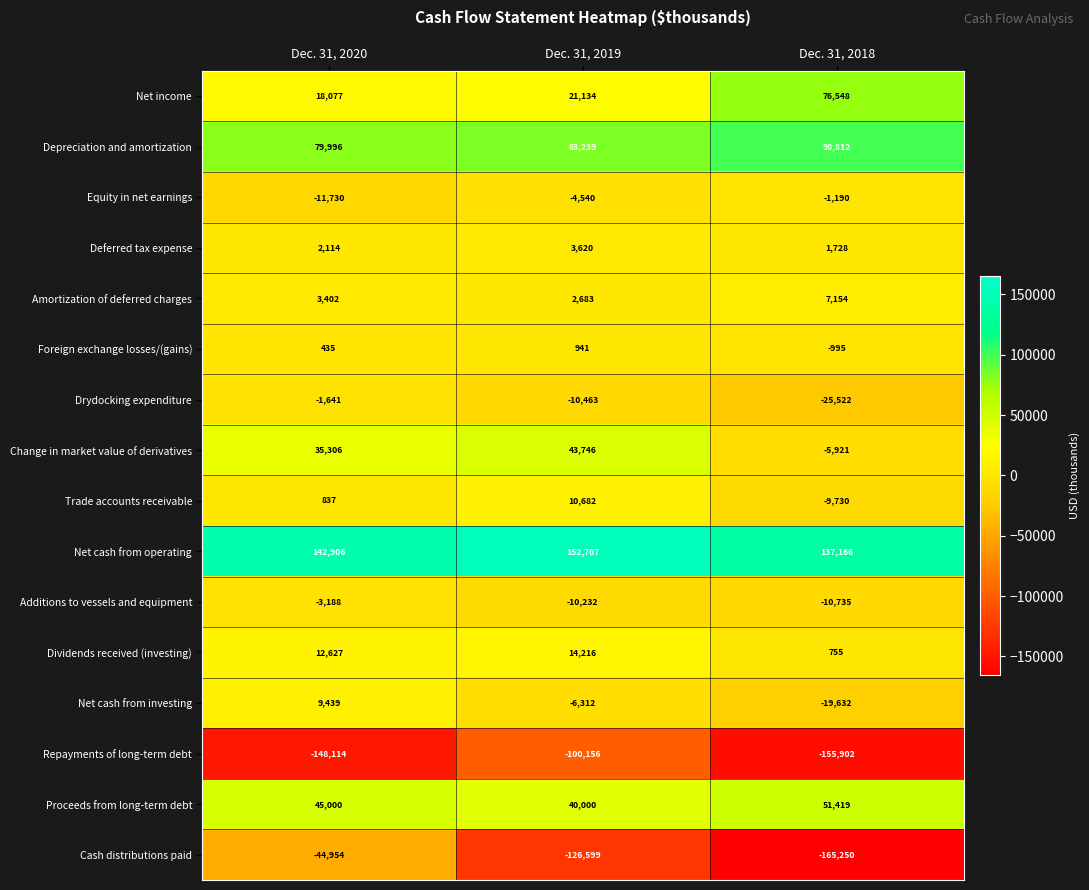

Rank the series by their maximum value, from highest to lowest.

Net cash from operating, Depreciation and amortization, Net income, Proceeds from long-term debt, Change in market value of derivatives, Dividends received (investing), Trade accounts receivable, Net cash from investing, Amortization of deferred charges, Deferred tax expense, Foreign exchange losses/(gains), Equity in net earnings, Drydocking expenditure, Additions to vessels and equipment, Cash distributions paid, Repayments of long-term debt